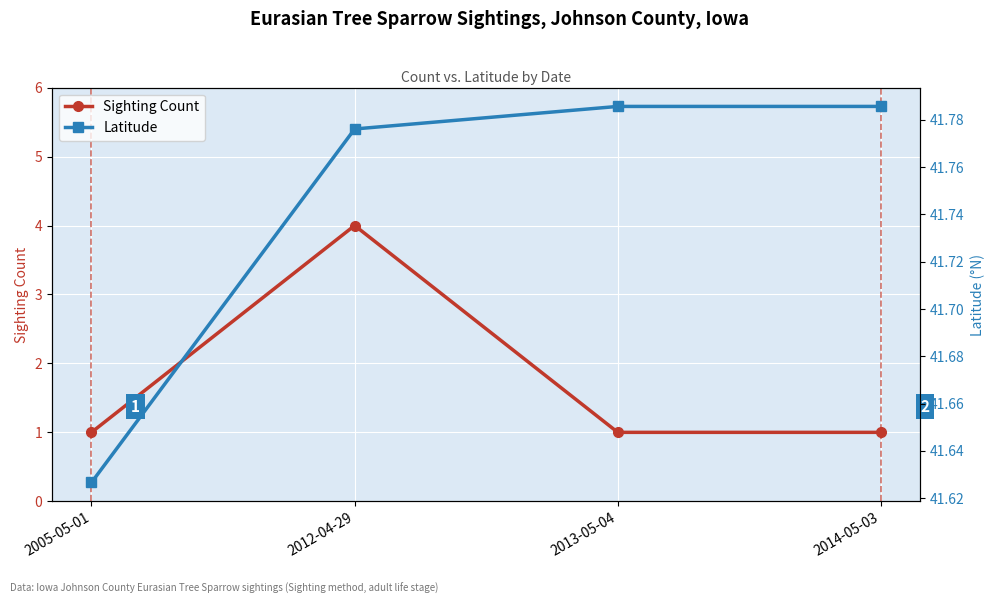

What is the total value across all series at 2013-05-04?

42.8